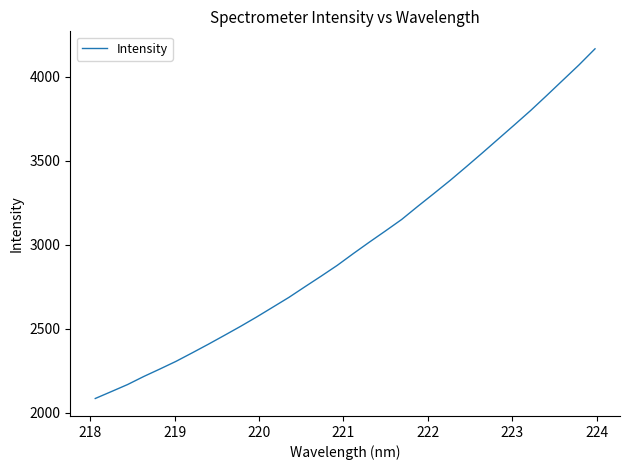

What is the difference between the maximum and minimum values?

2080.4